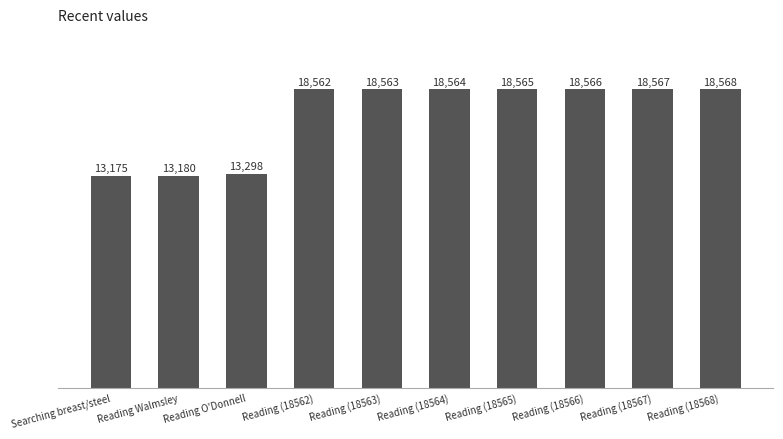

Between Reading (18567) and Reading (18565), which is larger?

Reading (18567)